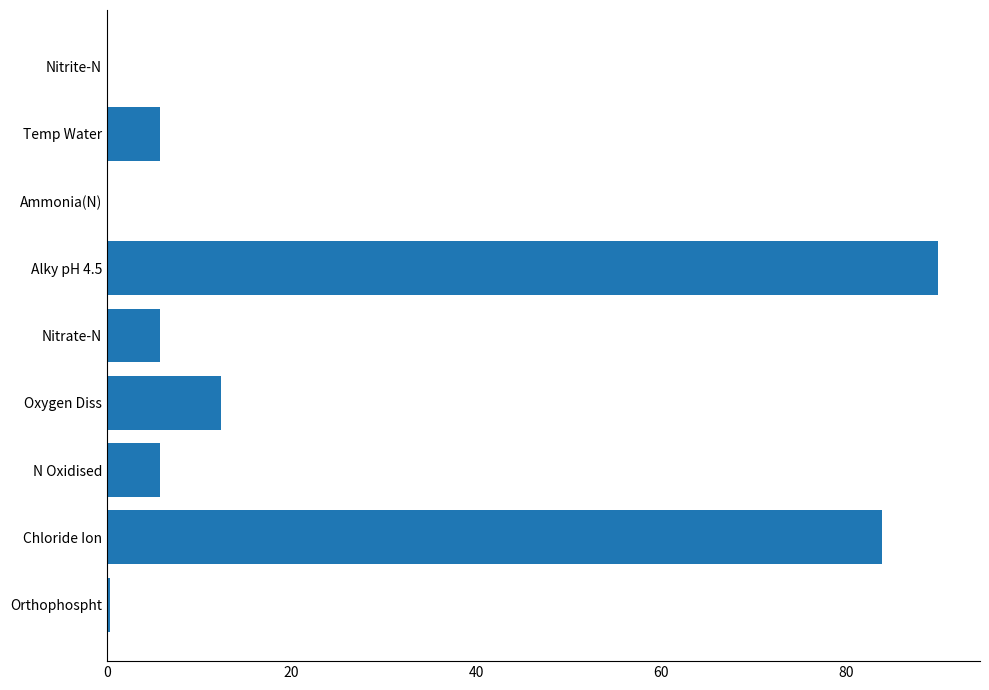

What is the approximate value at Temp Water?

5.7